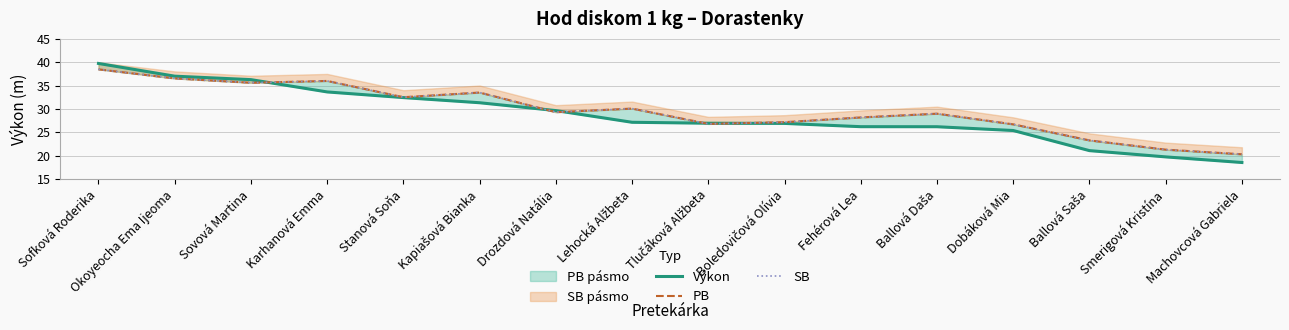

At which label is SB closest to 29?

Ballová Daša